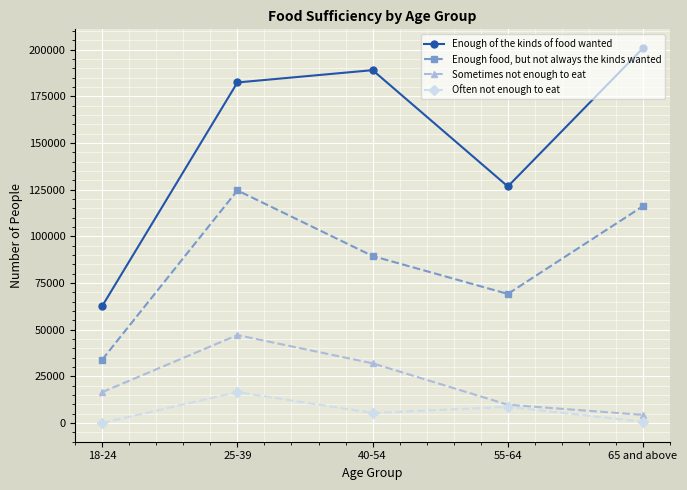

Which series has the largest total across all categories?

Enough of the kinds of food wanted